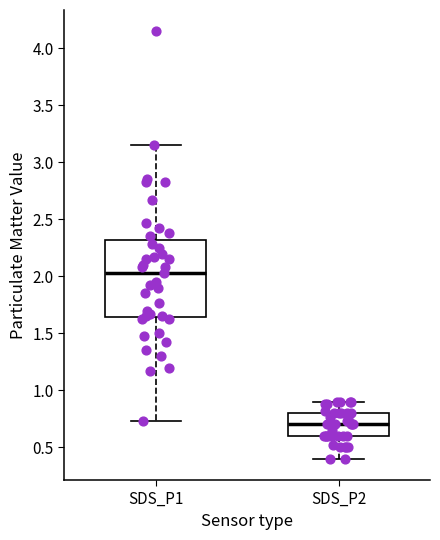

Reading left to right, transcribe this box plot: for each box, give where its median line is, the range the box spans, and where its two whiskers end, as read against the y-axis. The values are not printed on the chart, so give them approximately, as read against the axis.

SDS_P1: median 2.05, box 1.65 to 2.30, whiskers 0.75 to 3.15
SDS_P2: median 0.70, box 0.60 to 0.80, whiskers 0.40 to 0.90